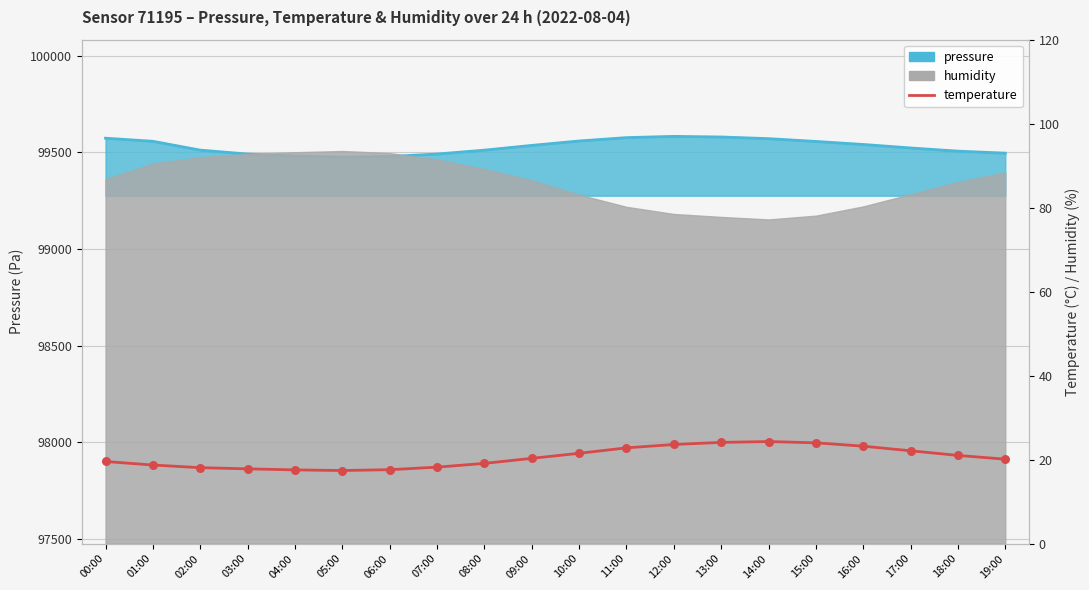

Between 05:00 and 15:00, which is larger?

15:00